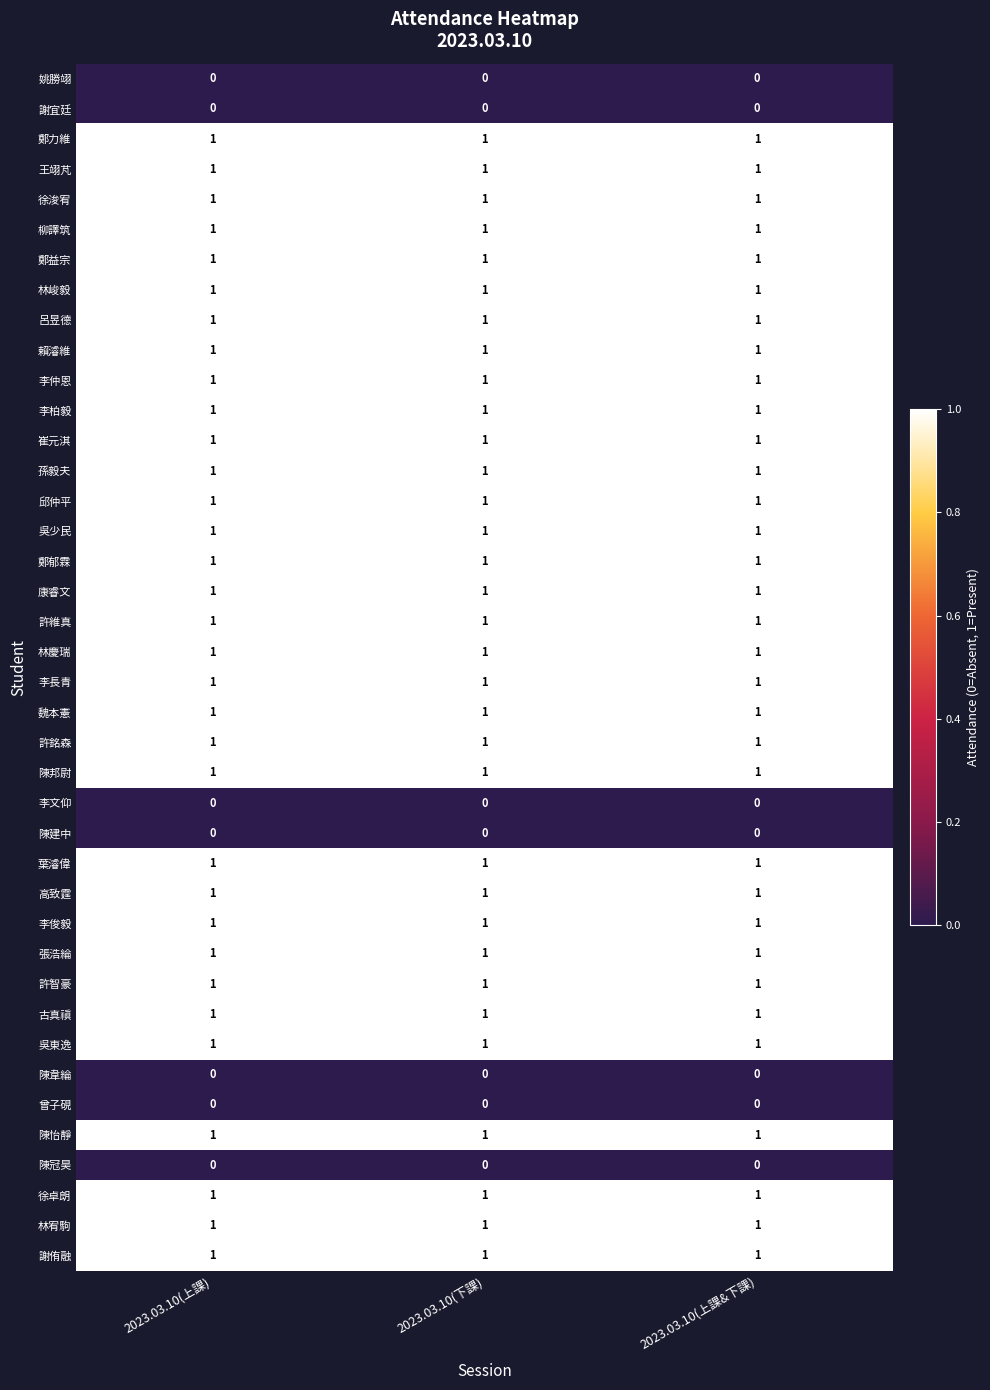

Is it true that 孫毅夫 equals 1 at 2023.03.10(上課)?

True